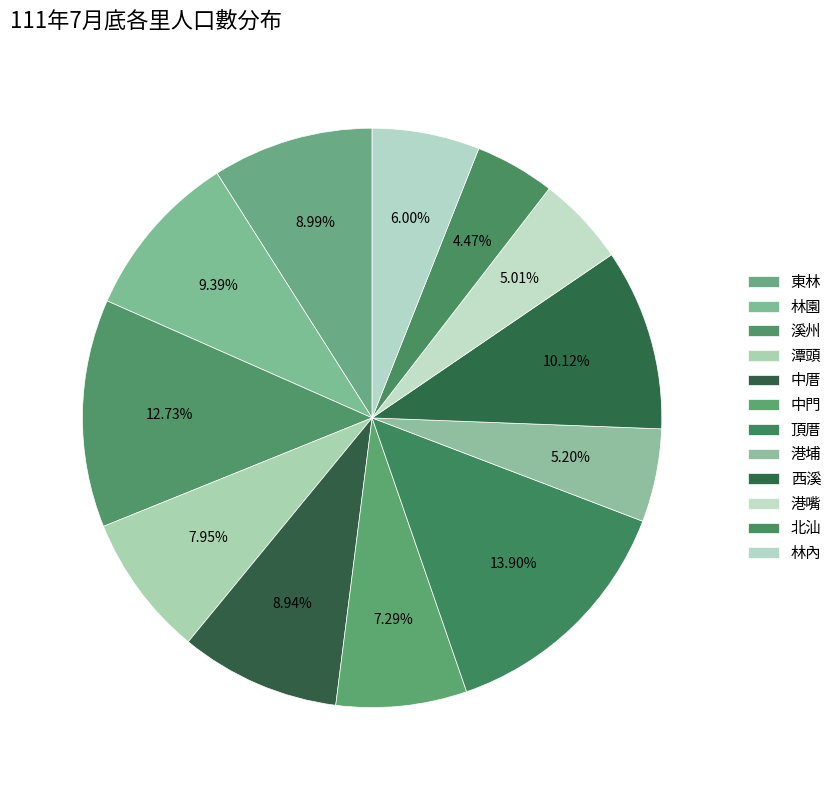

What is the ratio of the value at 潭頭 to the value at 林內?

1.3